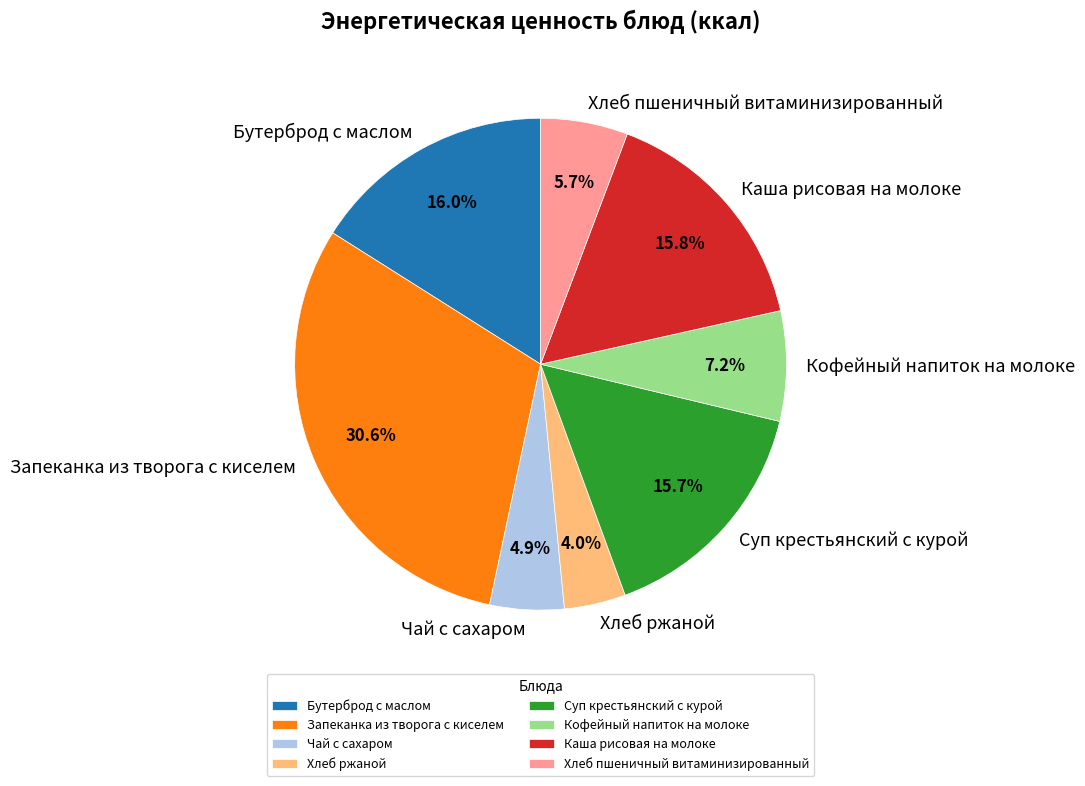

What is the largest slice in the pie chart?

Запеканка из творога с киселем